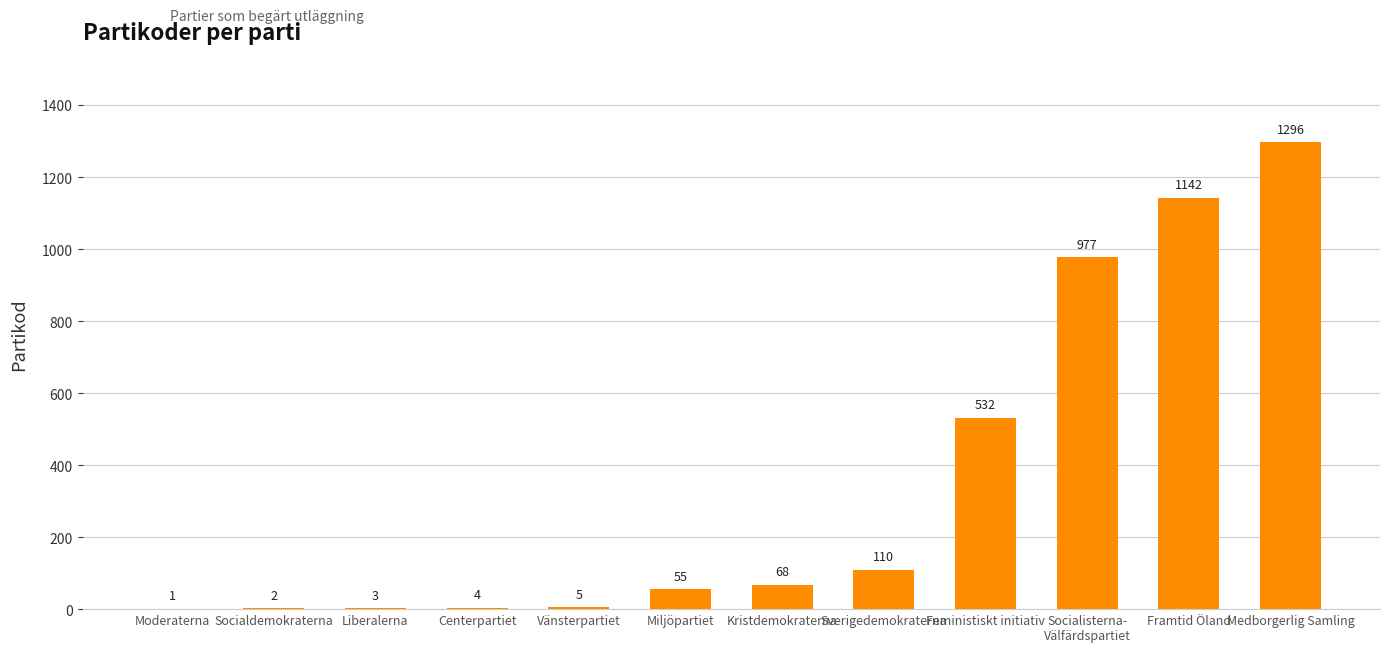

At which category does the chart reach its peak across all series?

Medborgerlig Samling